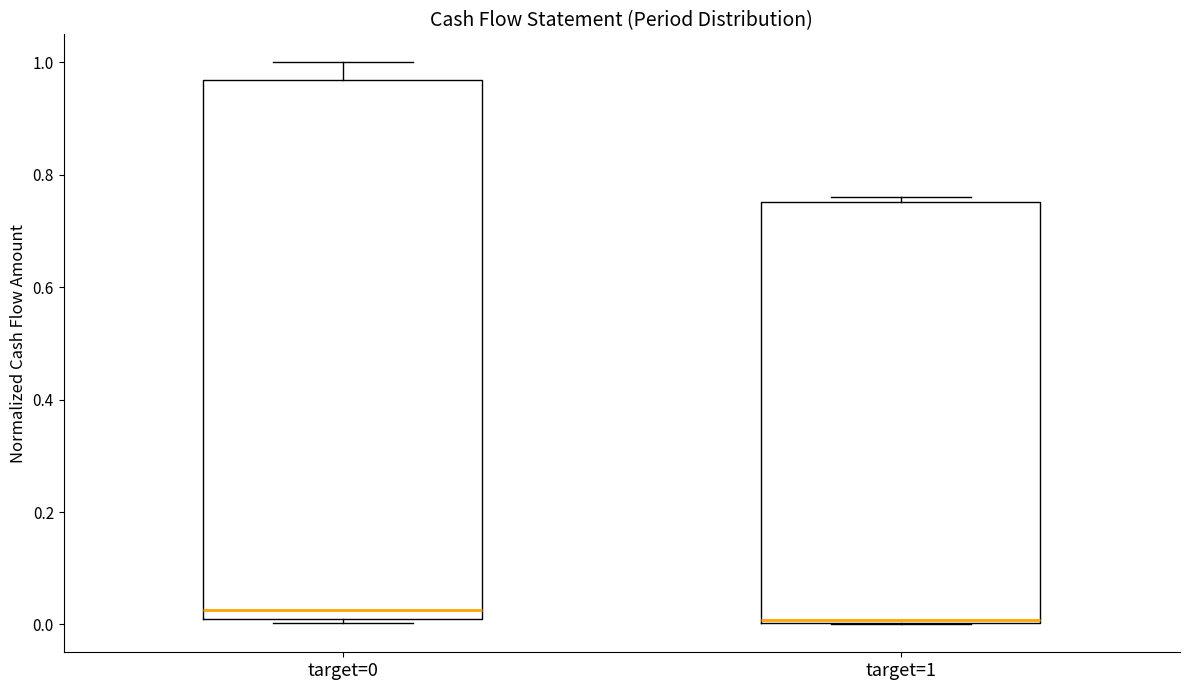

Where is the upper edge of the box for target=0 on the y-axis? The values are not printed on the chart, so give them approximately, as read against the axis.

0.96